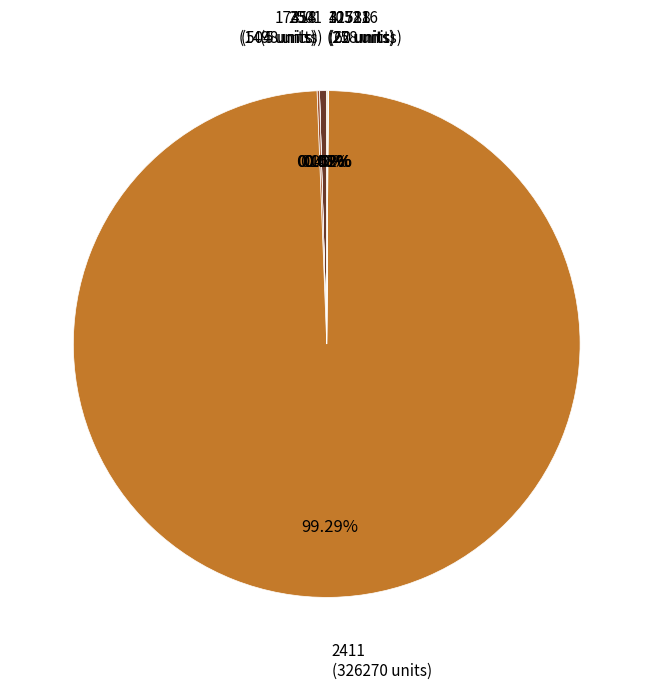

Rank the categories by value from lowest to highest.

0, 2, 5, 6, 8, 12, 16, 68, 1654, 74441